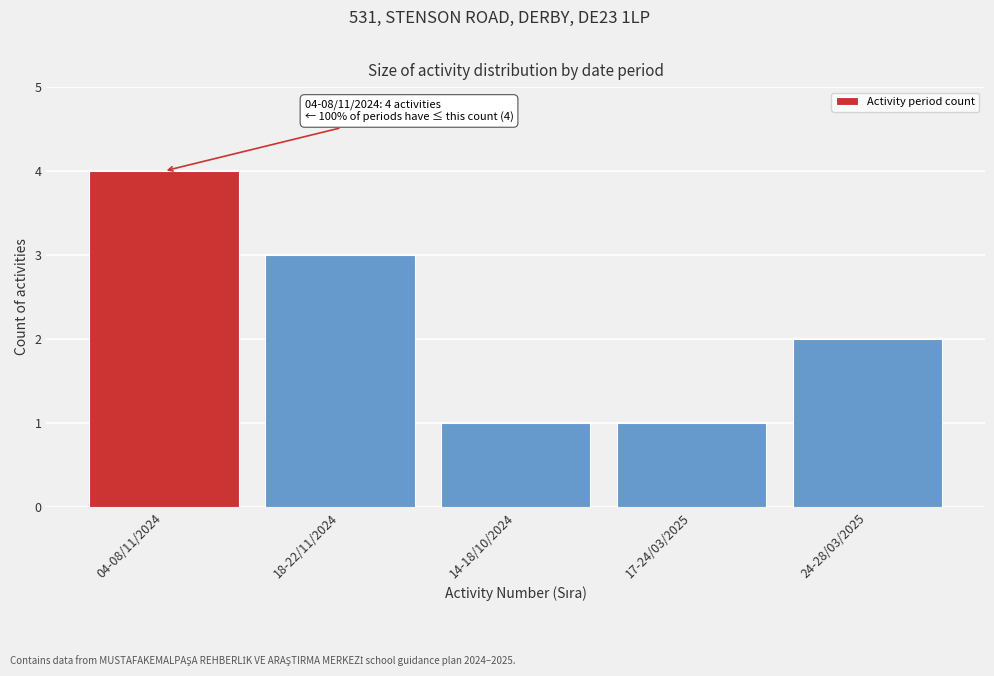

Reading right to left, extract all data points from this chart.

24-28/03/2025=2	17-24/03/2025=1	14-18/10/2024=1	18-22/11/2024=3	04-08/11/2024=4